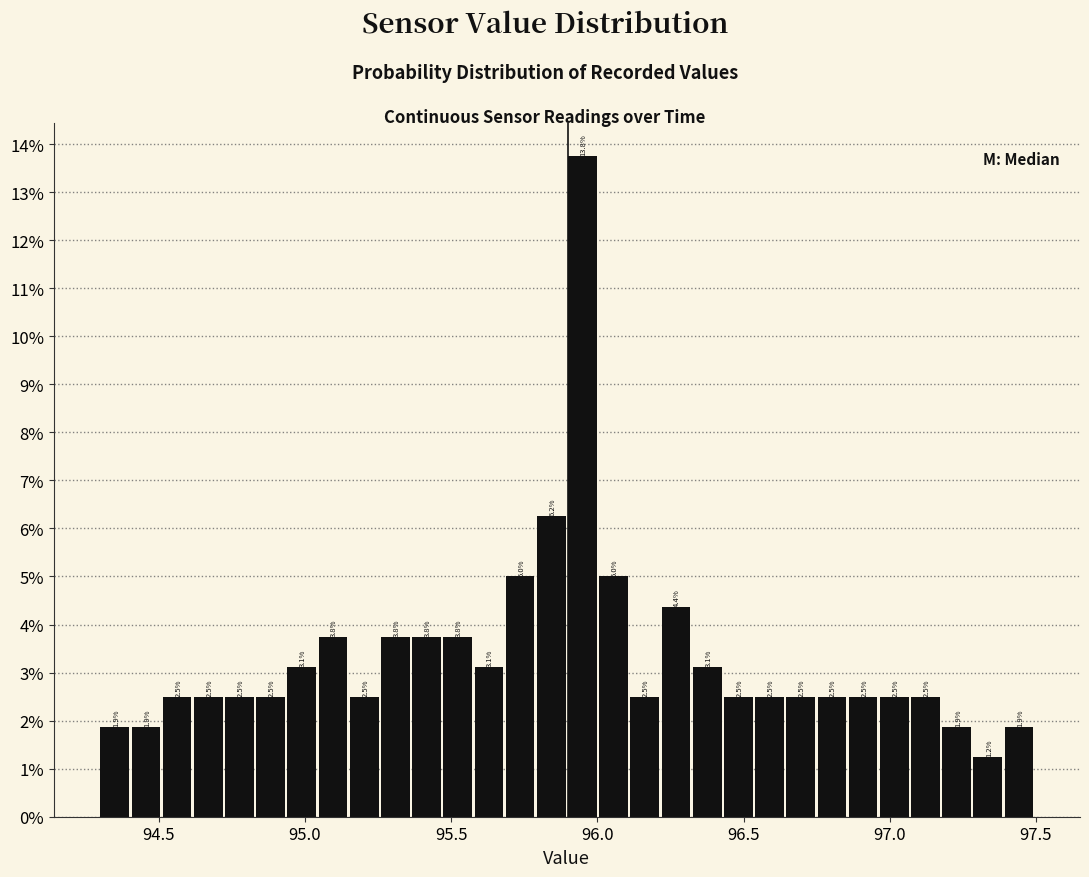

Read against the x-axis, roughly where is the centre of the tallest bar?

95.95